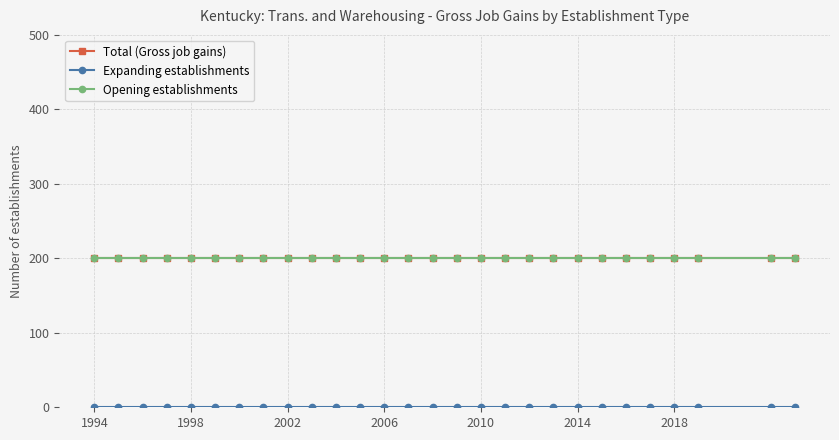

Does the chart have visible grid lines?

Yes